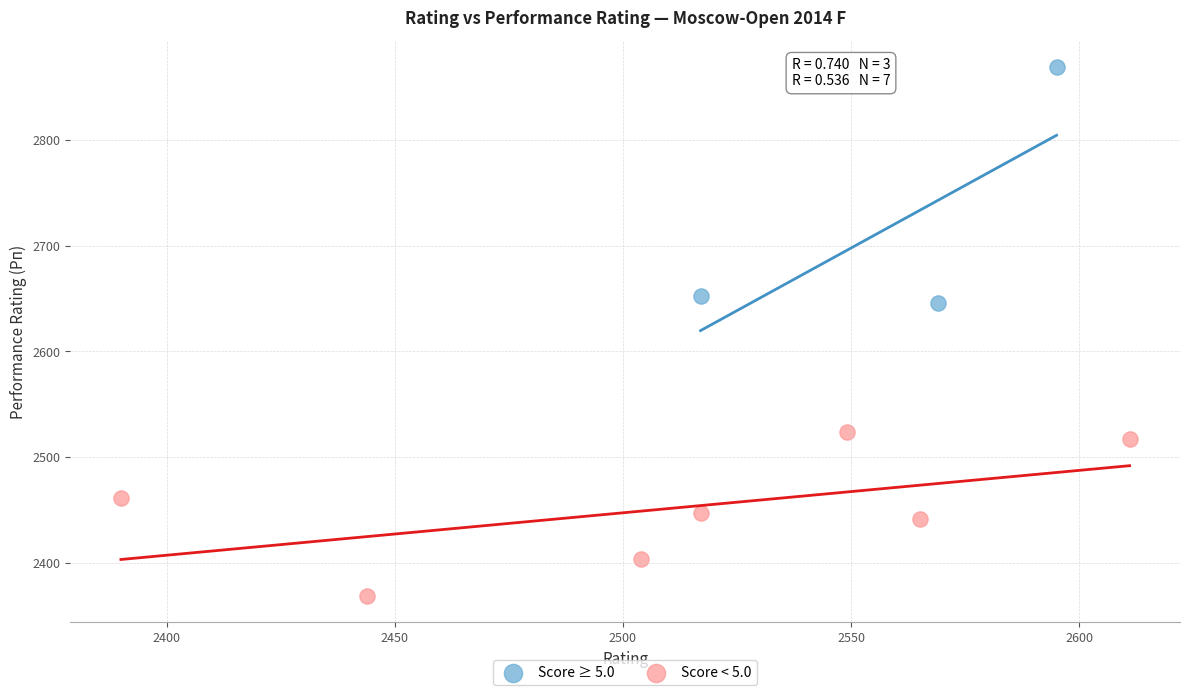

Which series has the largest Y range (max minus min)?

Score ≥ 5.0